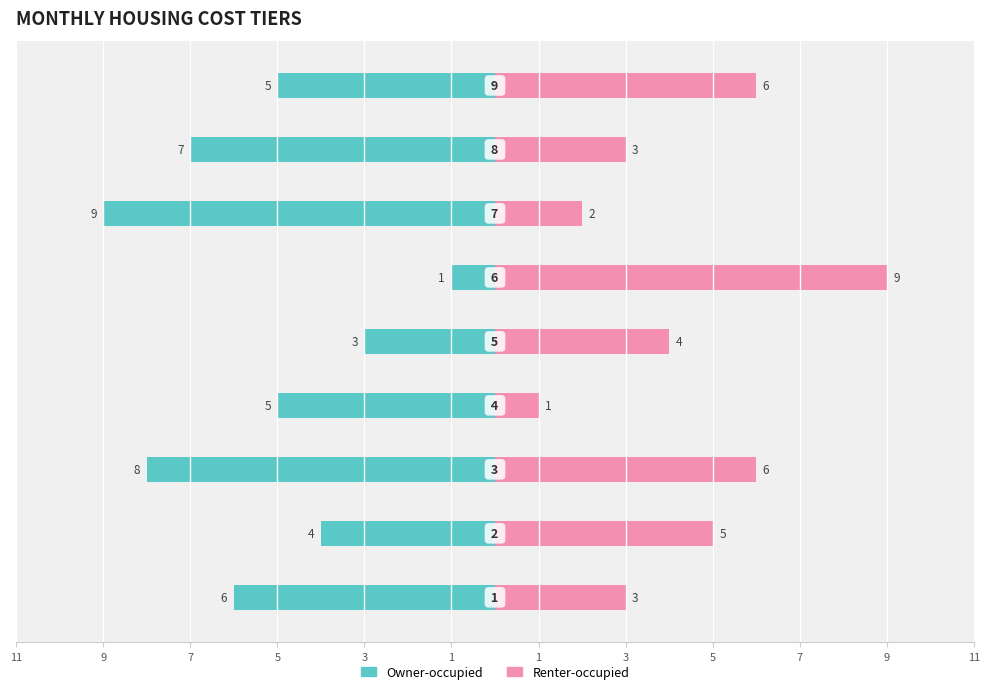

Reading left to right, what are all the values shown in this chart?

Owner-occupied: -6	-4	-8	-5	-3	-1	-9	-7	-5
Renter-occupied: 3	5	6	1	4	9	2	3	6